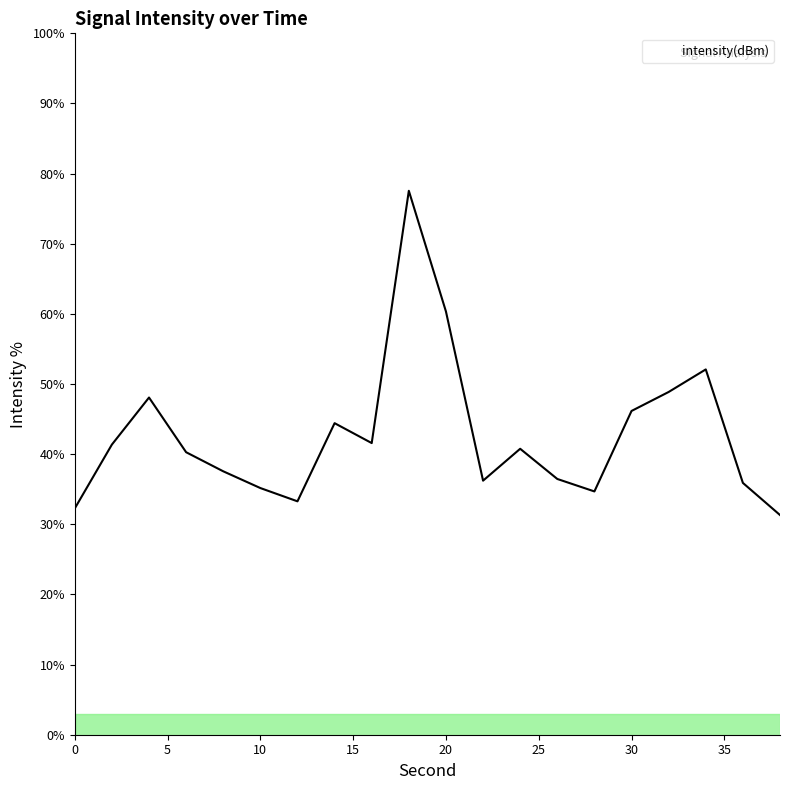

What is the sum of all values?

854.4